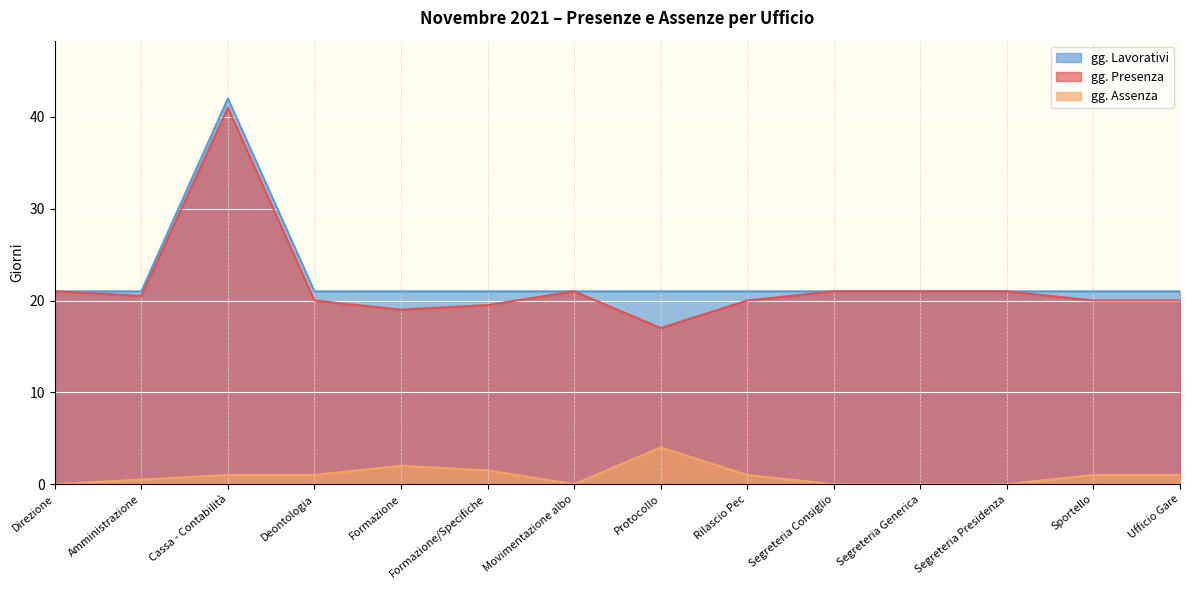

At which category does gg. Assenza reach its first local valley?

Movimentazione albo